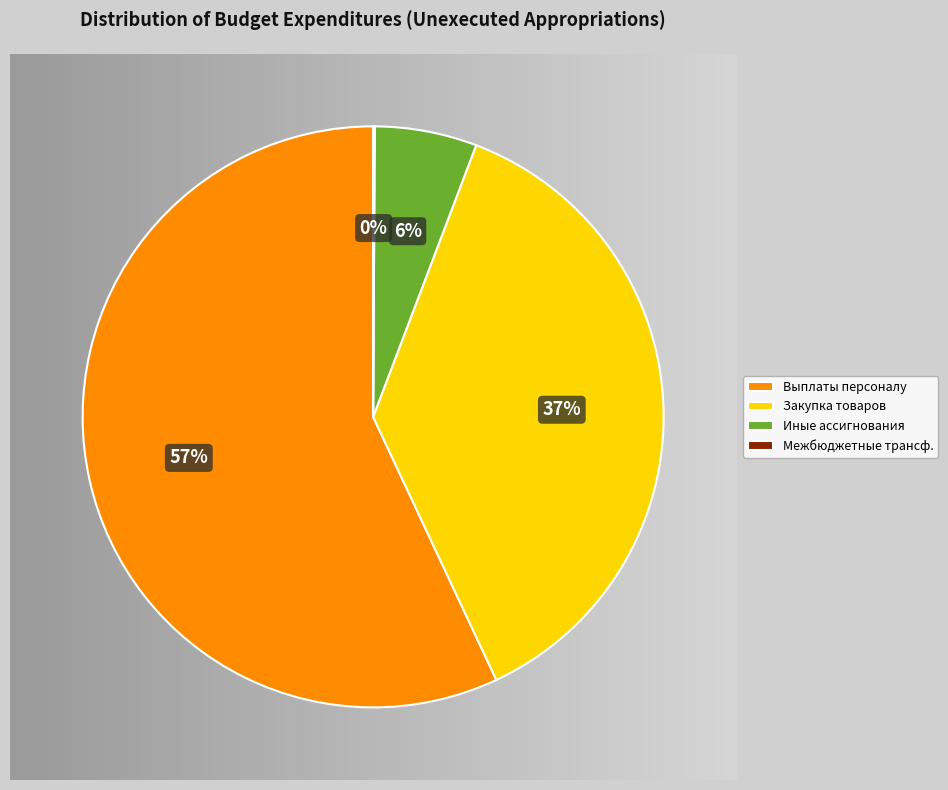

What percentage is the Закупка товаров slice, to the nearest percent?

37%